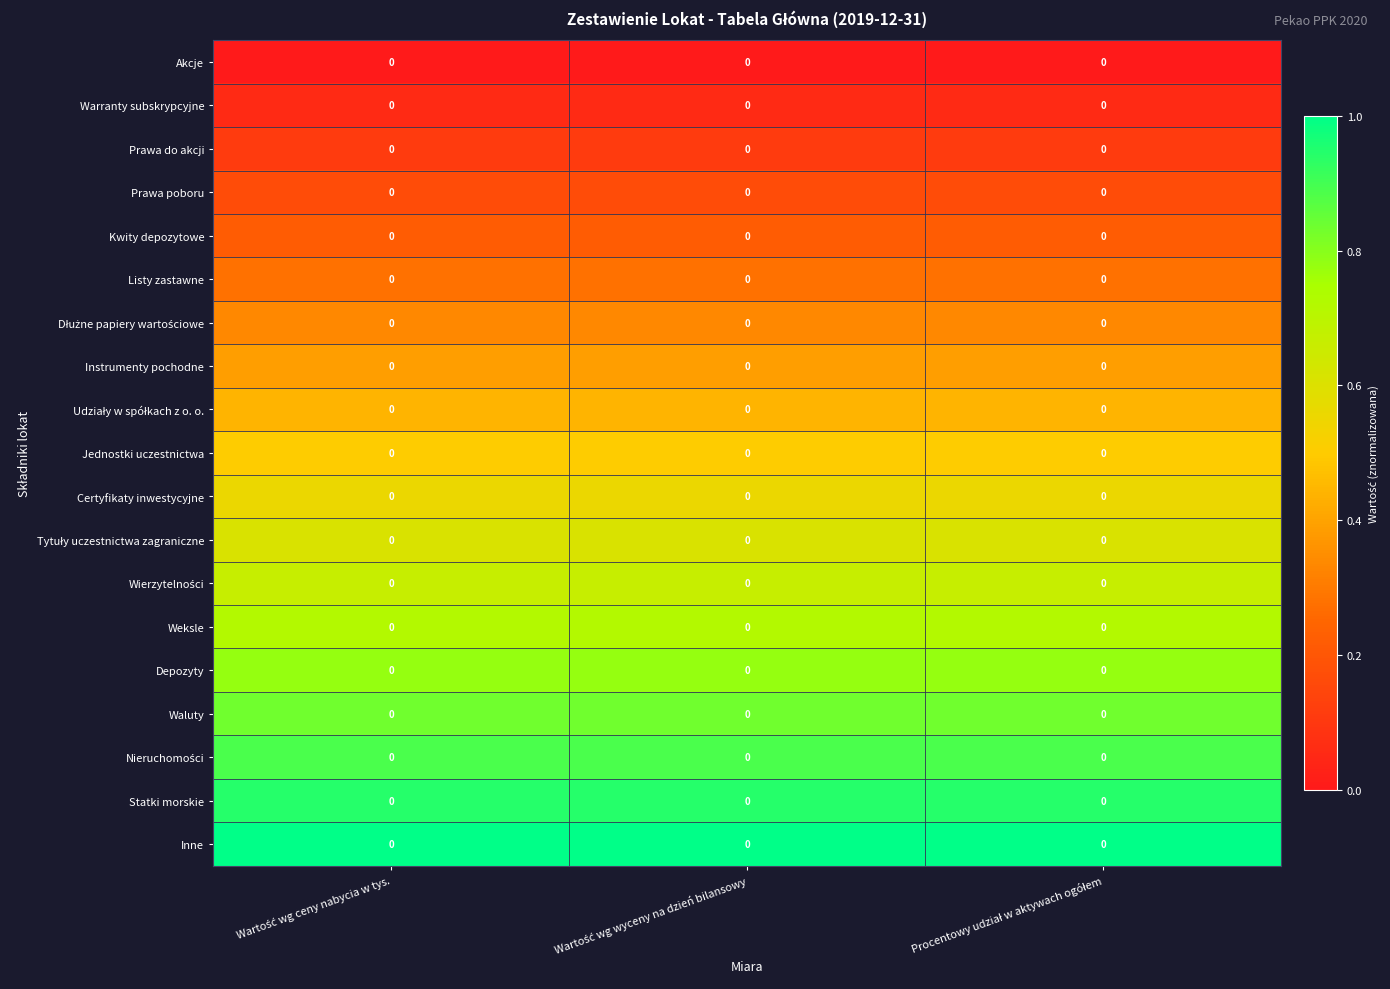

True or false: Kwity depozytowe has a value of 0.3 at Wartość wg wyceny na dzień bilansowy.

False